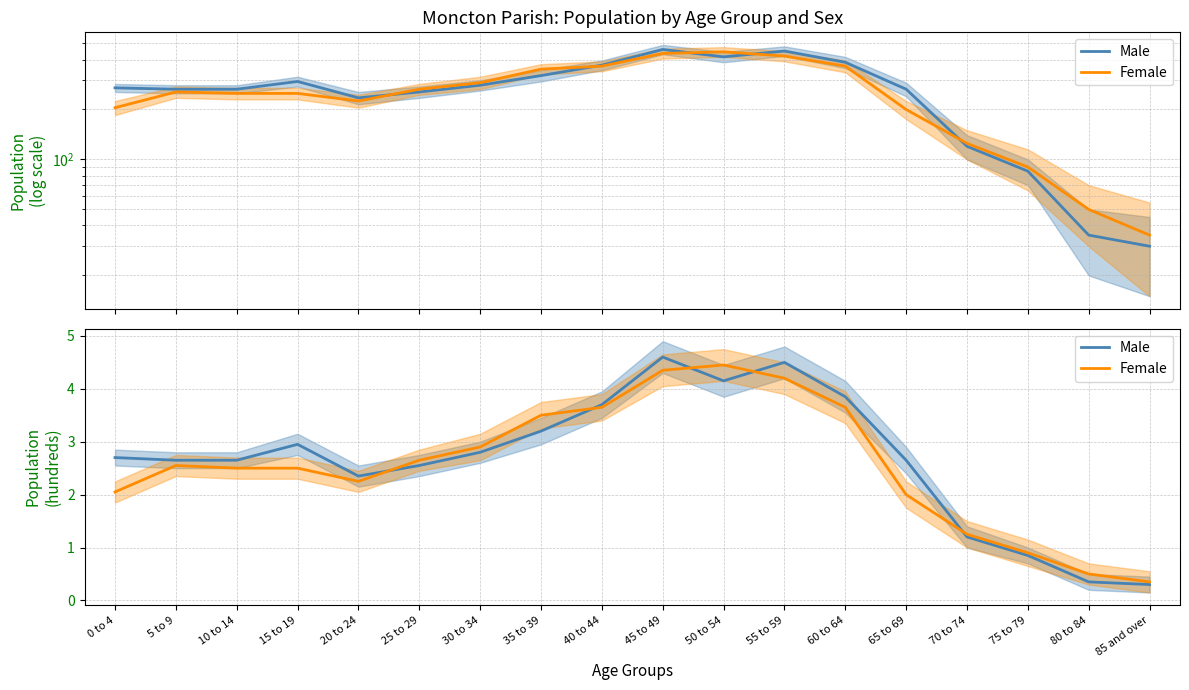

Where is the first local minimum for Male?

20 to 24